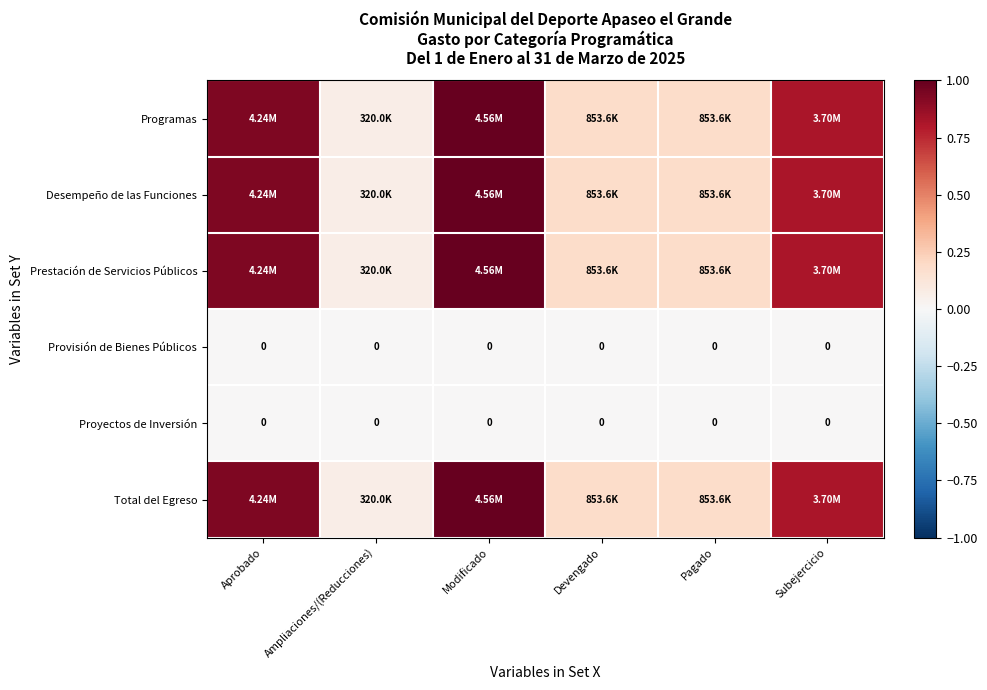

At which label does Desempeño de las Funciones reach its minimum?

Ampliaciones/(Reducciones)